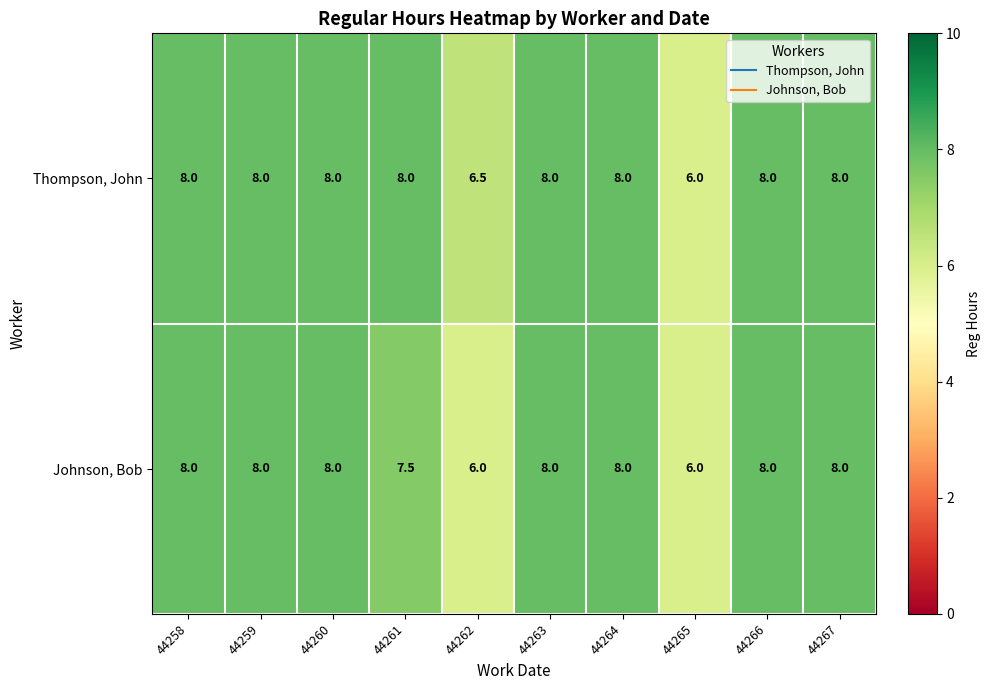

What is the sum of all Johnson, Bob values?

75.5